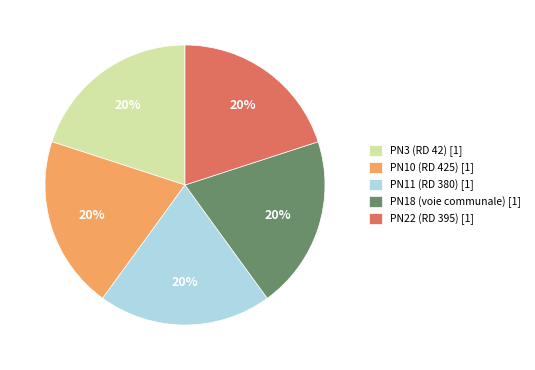

Is there any slice that represents more than half of the pie?

No